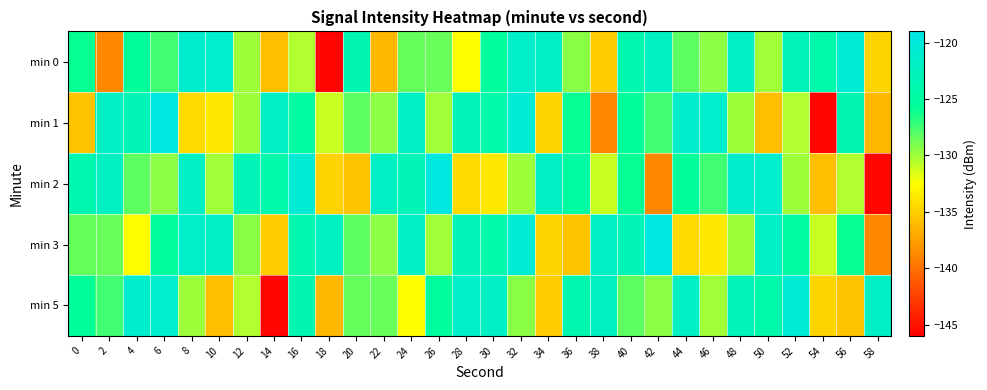

At 42, list the series in order from largest to smallest.

min 3, min 0, min 1, min 5, min 2